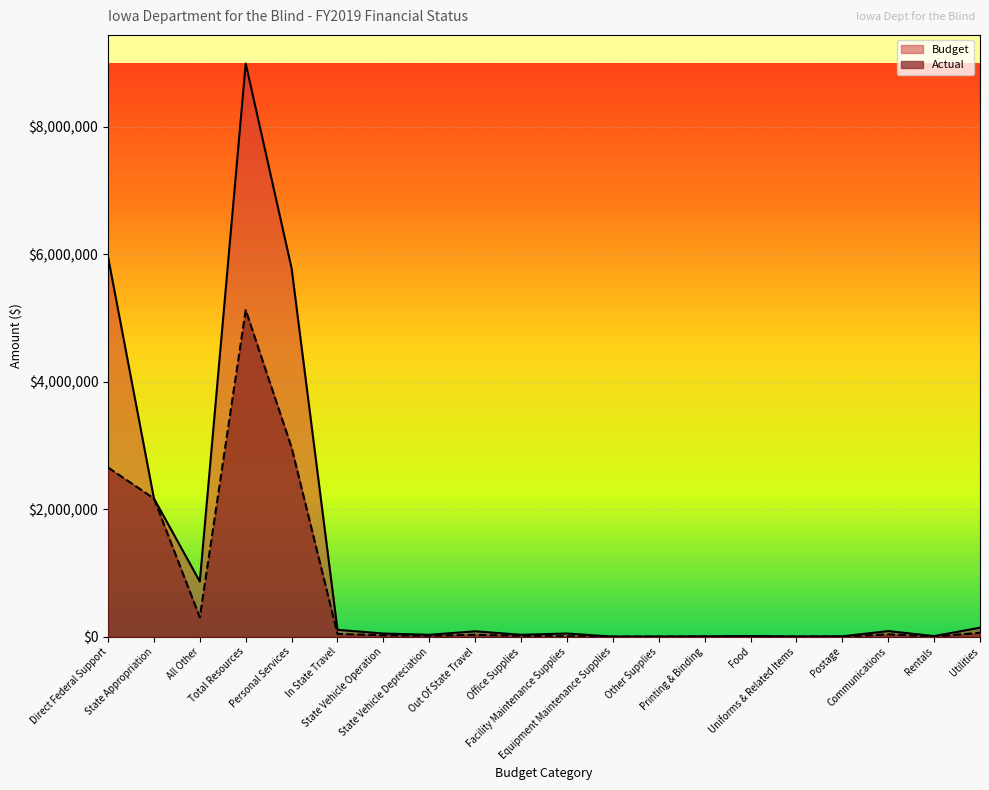

How many data points does each series have?

20